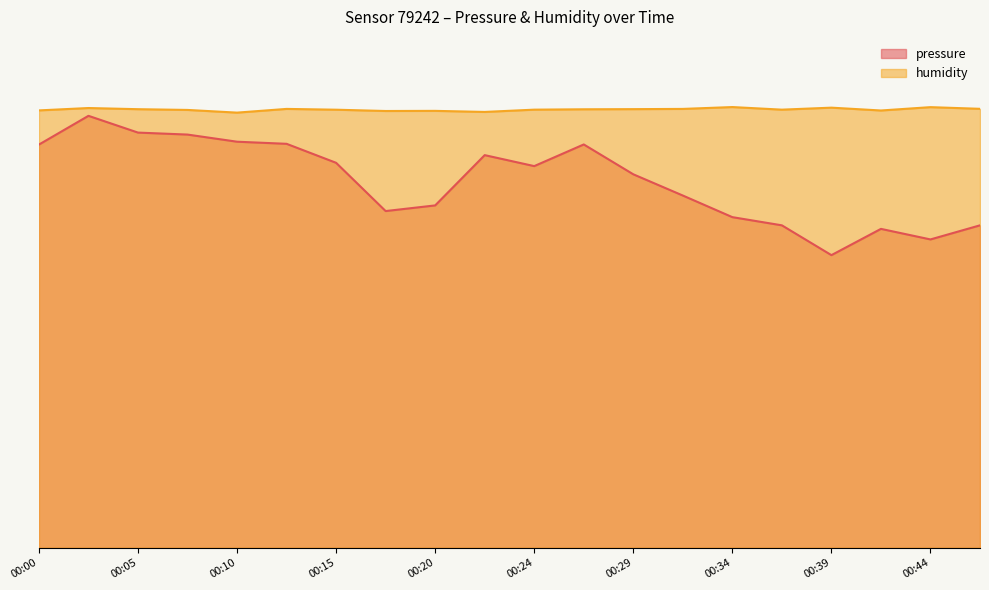

Is it true that humidity equals 94.3 at 00:15?

True